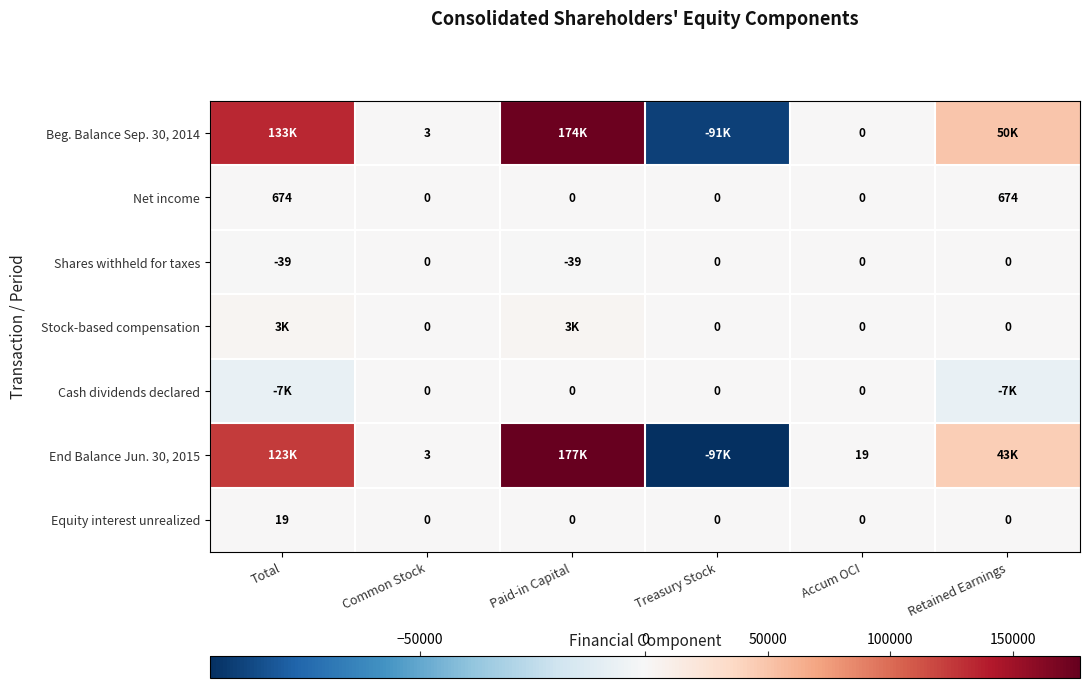

What is the maximum value for Net income?

674